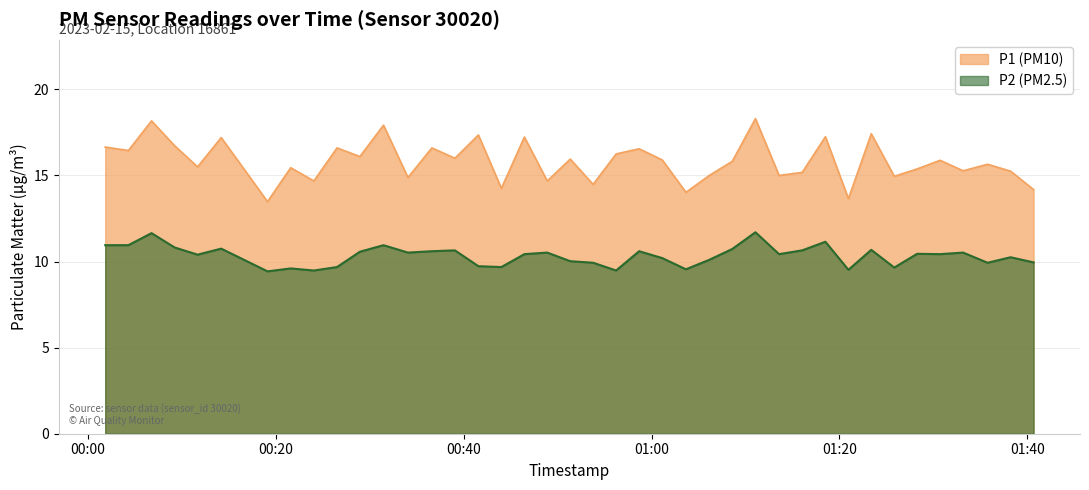

What is the greatest value displayed?

18.3